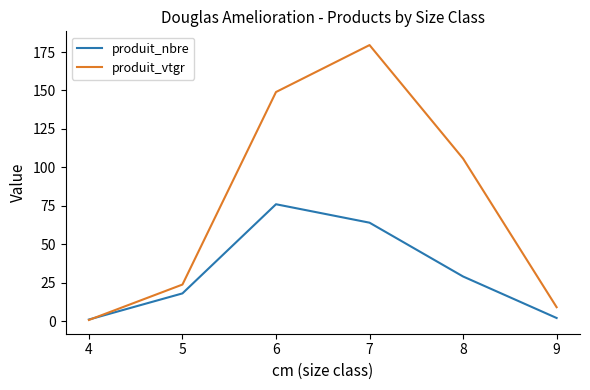

At which label does produit_vtgr reach its peak?

7